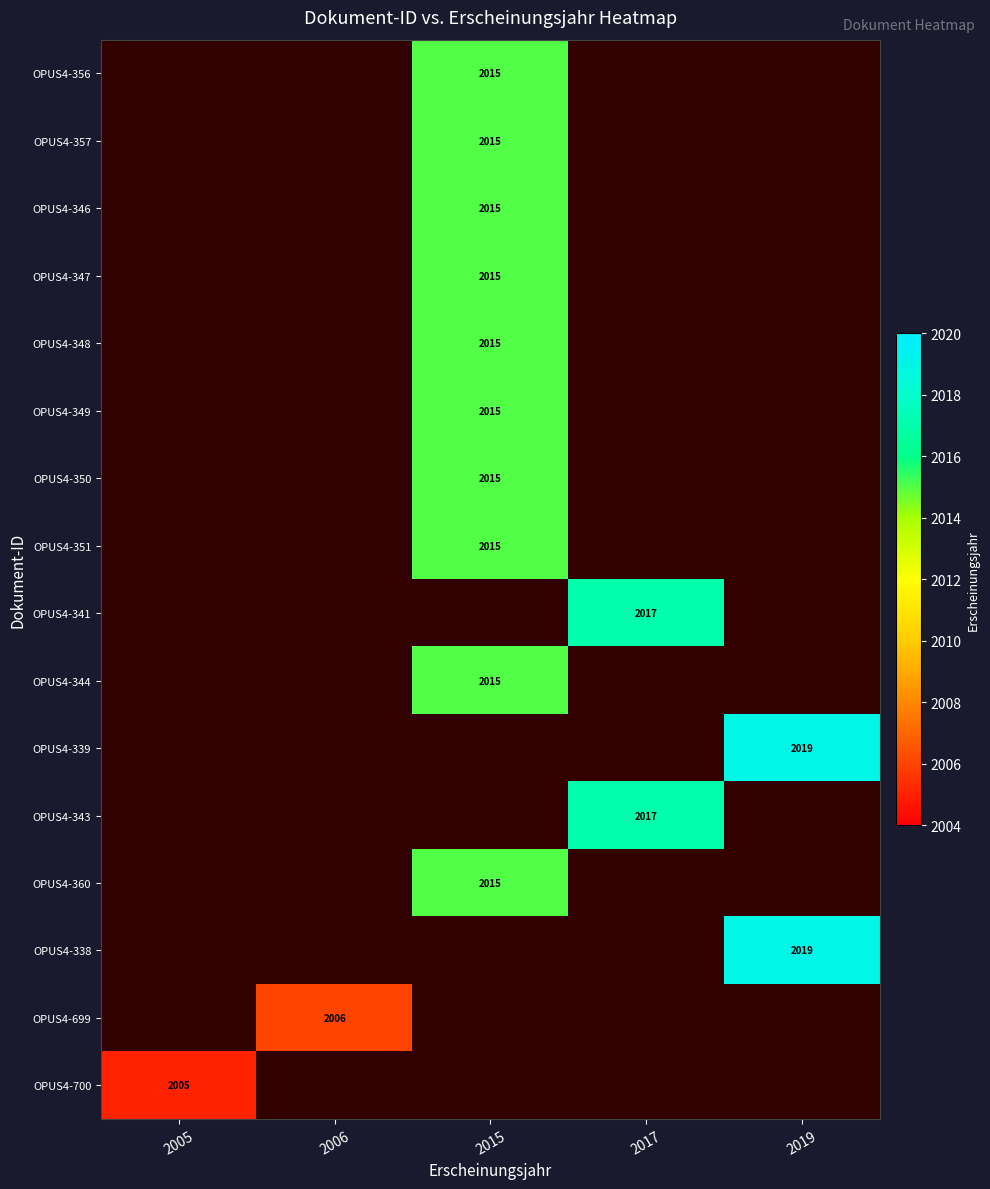

The value of OPUS4-700 at 2005 is 760. True or false?

False